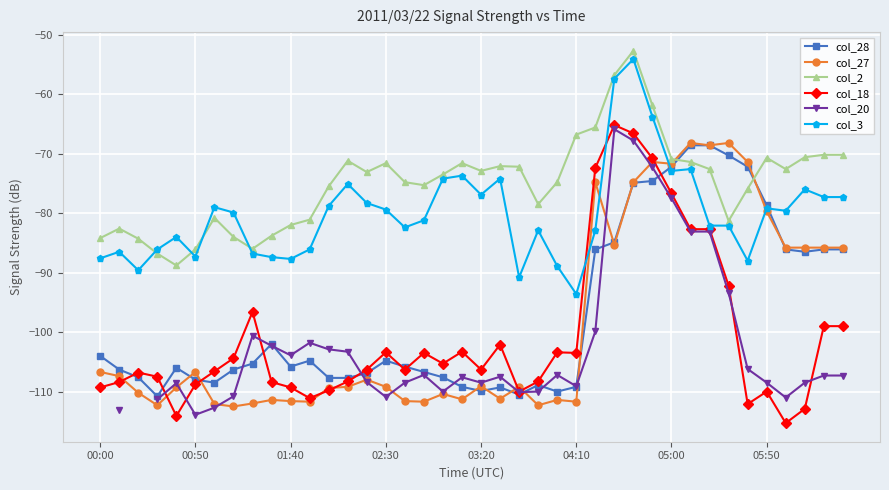

Which series has the widest spread of values?

col_18